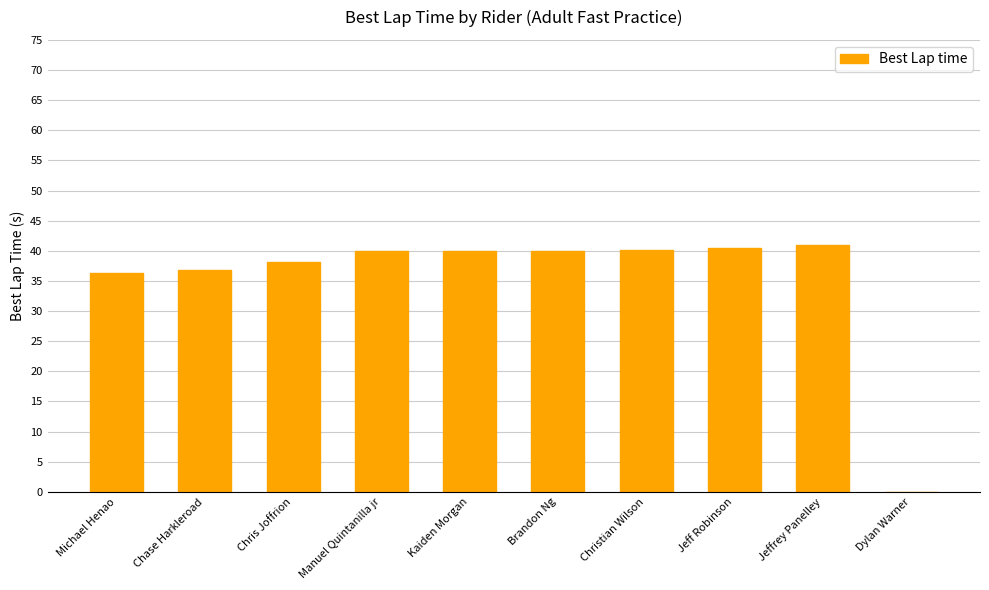

What is the difference between the values at Manuel Quintanilla jr and Dylan Warner?

39.9